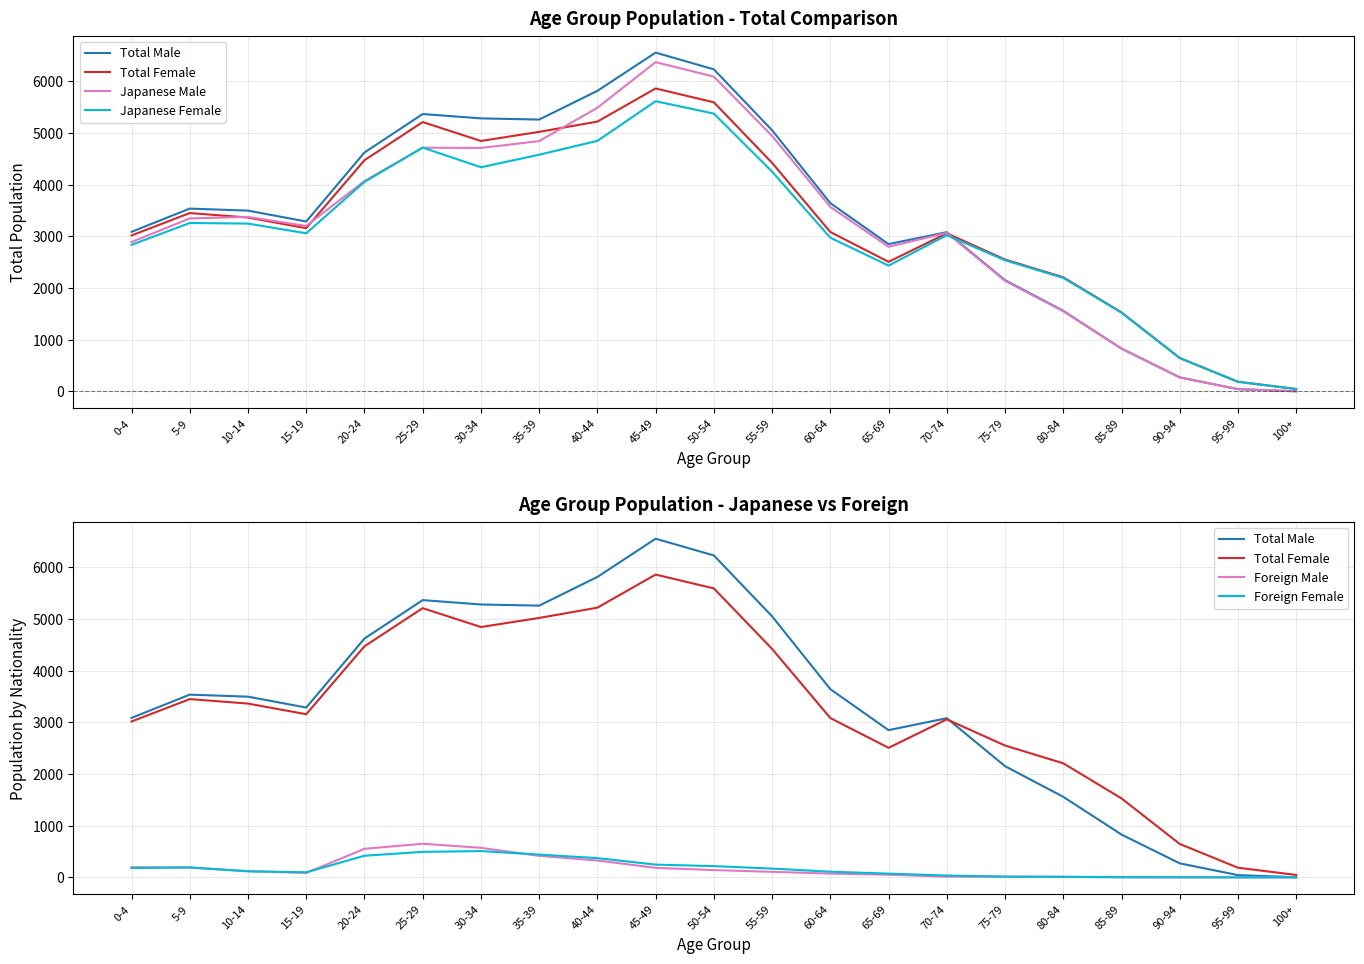

What is the difference between the Japanese Male values at 40-44 and 55-59?

544